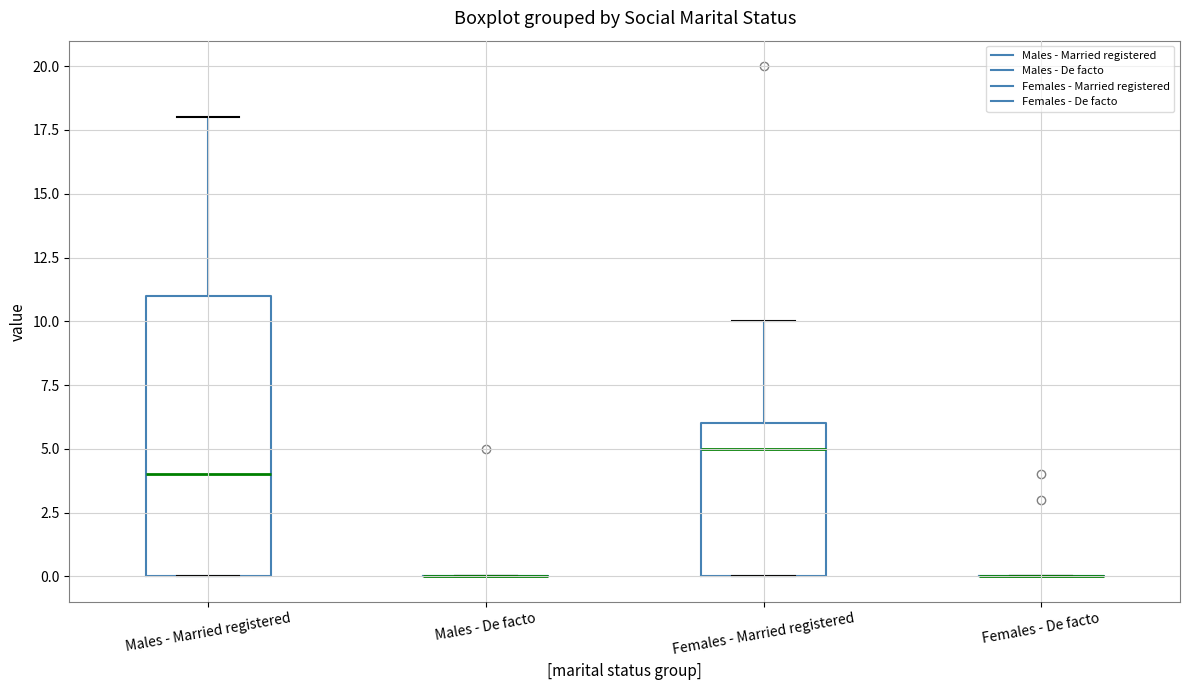

Reading left to right, read every box against the y-axis: the position of its median line, the range the box covers, and the ends of its whiskers. The values are not printed on the chart, so give them approximately, as read against the axis.

Males - Married registered: median 4, box 0 to 11, whiskers 0 to 18
Males - De facto: box collapsed to a line at 0, whiskers 0 to 0
Females - Married registered: median 5, box 0 to 6, whiskers 0 to 10
Females - De facto: box collapsed to a line at 0, whiskers 0 to 0